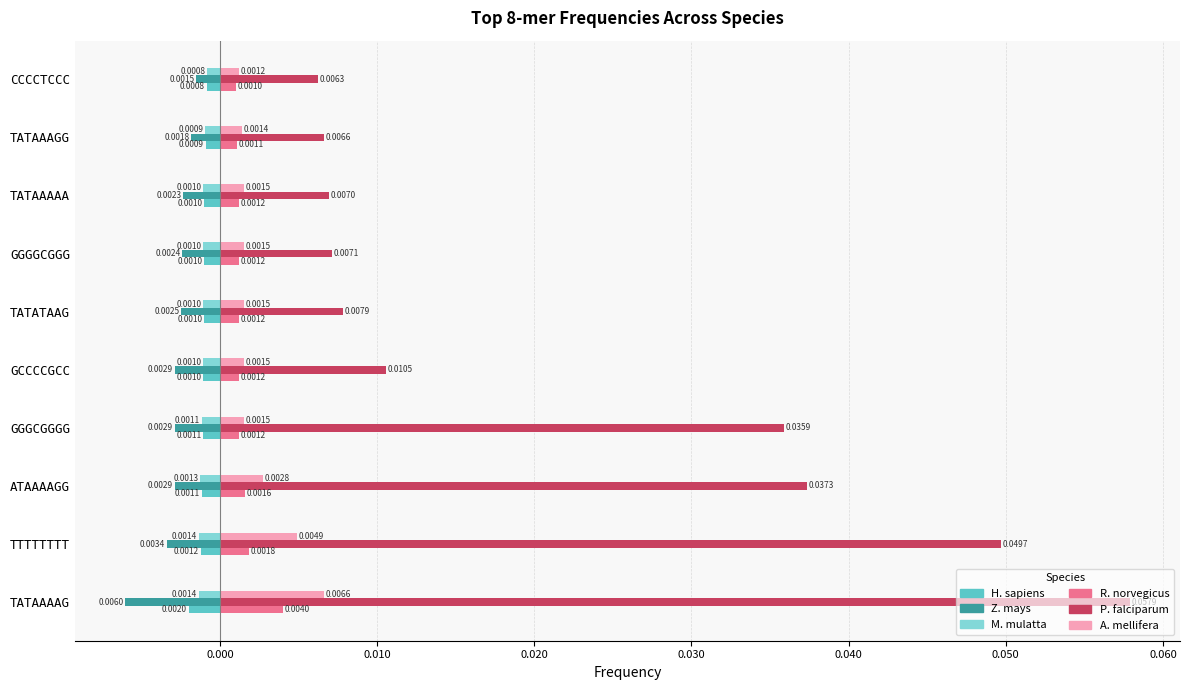

What are all the series names shown in the legend?

H. sapiens, Z. mays, M. mulatta, R. norvegicus, P. falciparum, A. mellifera